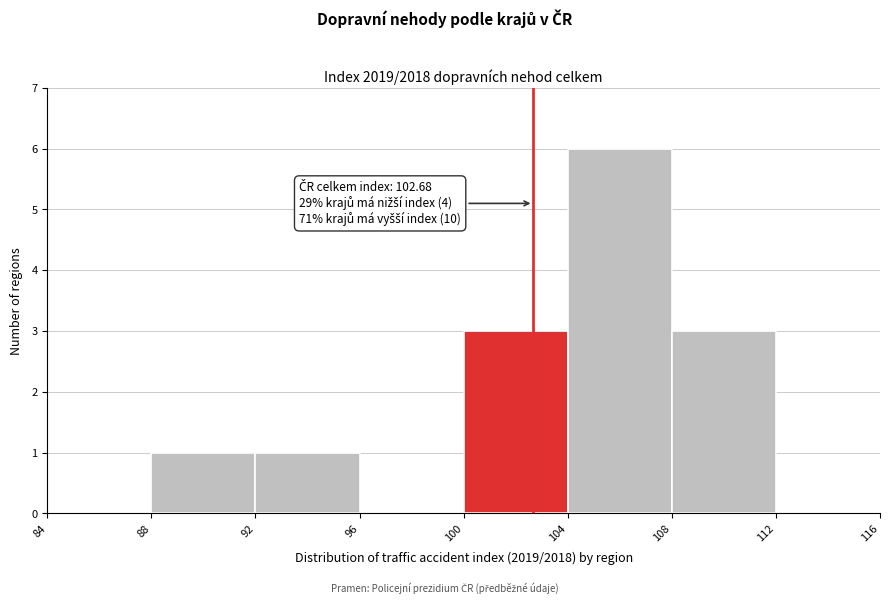

Which range on the x-axis has the tallest bar?

104 to 108